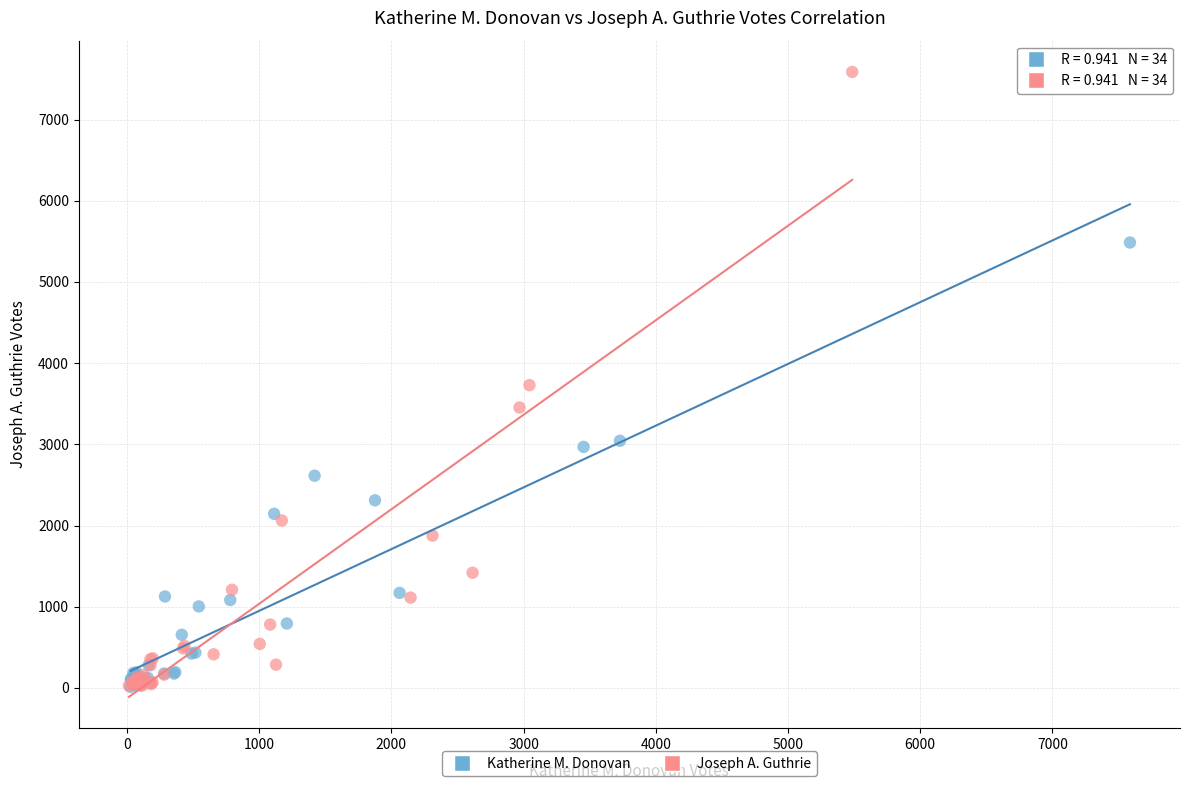

Which series has the largest Y range (max minus min)?

Joseph A. Guthrie